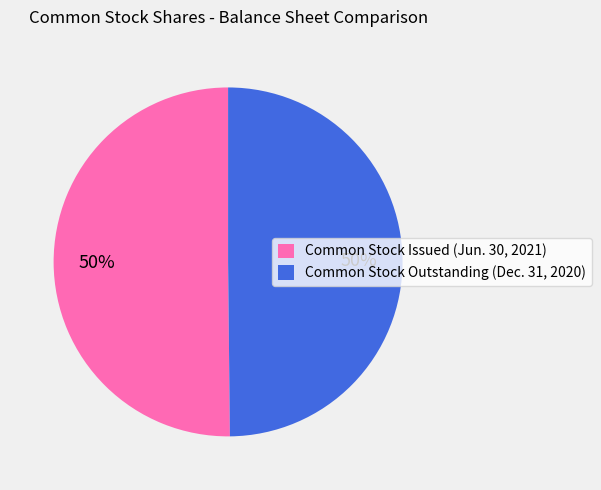

To the nearest percent, what percentage of the pie is Common Stock Issued (Jun. 30, 2021)?

50%